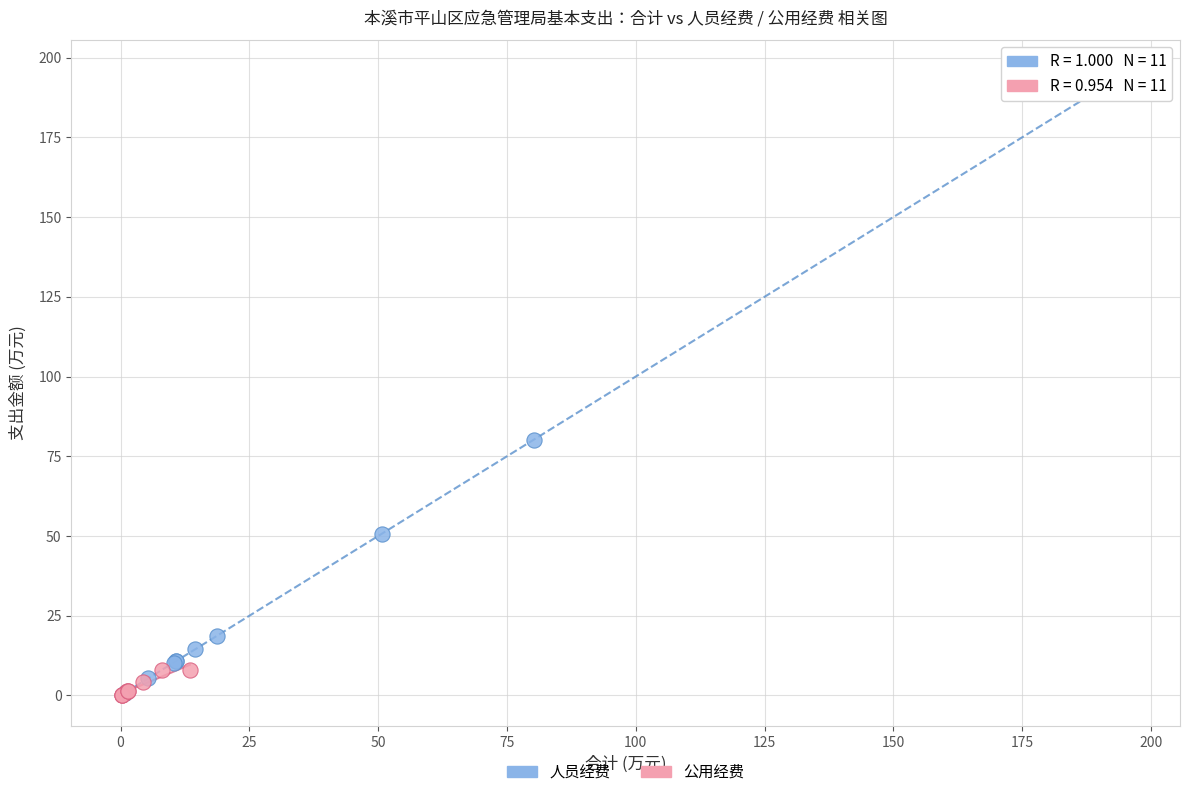

Which series has the widest spread of Y values?

人员经费